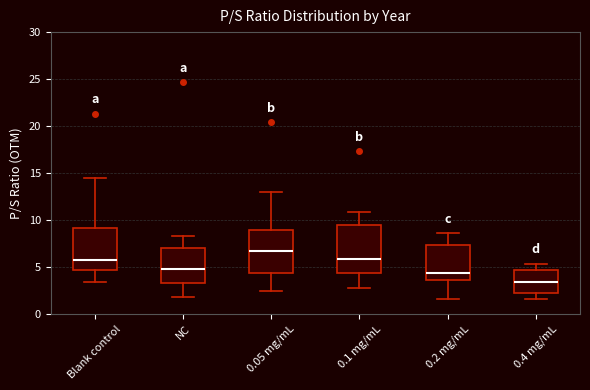

Which box is the tallest, from its lower edge to its upper edge?

0.1 mg/mL